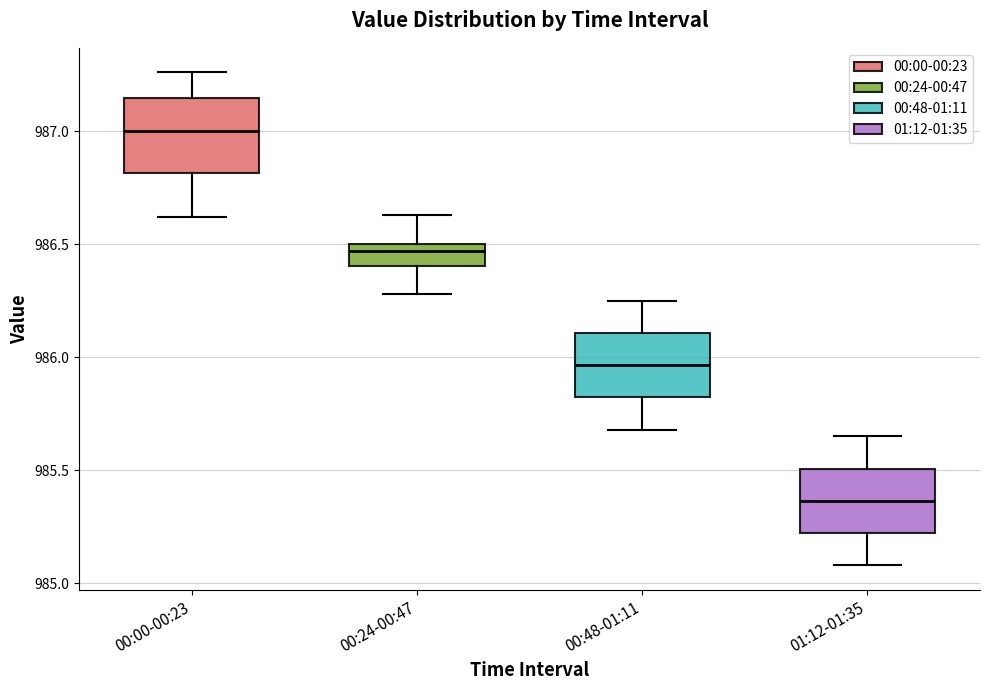

Reading left to right, read every box against the y-axis: the position of its median line, the range the box covers, and the ends of its whiskers. The values are not printed on the chart, so give them approximately, as read against the axis.

00:00-00:23: median 987.00, box 986.80 to 987.15, whiskers 986.60 to 987.25
00:24-00:47: median 986.45, box 986.40 to 986.50, whiskers 986.30 to 986.65
00:48-01:11: median 985.95, box 985.80 to 986.10, whiskers 985.70 to 986.25
01:12-01:35: median 985.35, box 985.20 to 985.50, whiskers 985.10 to 985.65